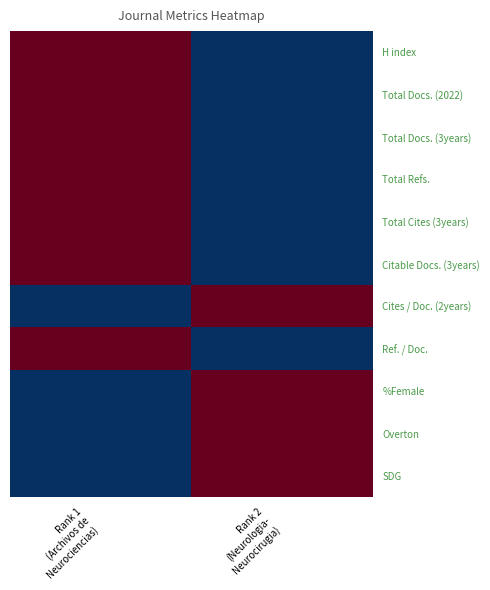

Rank the series by their maximum value, from highest to lowest.

H index, Total Docs. (2022), Total Docs. (3years), Total Refs., Total Cites (3years), Citable Docs. (3years), Cites / Doc. (2years), Ref. / Doc., %Female, Overton, SDG